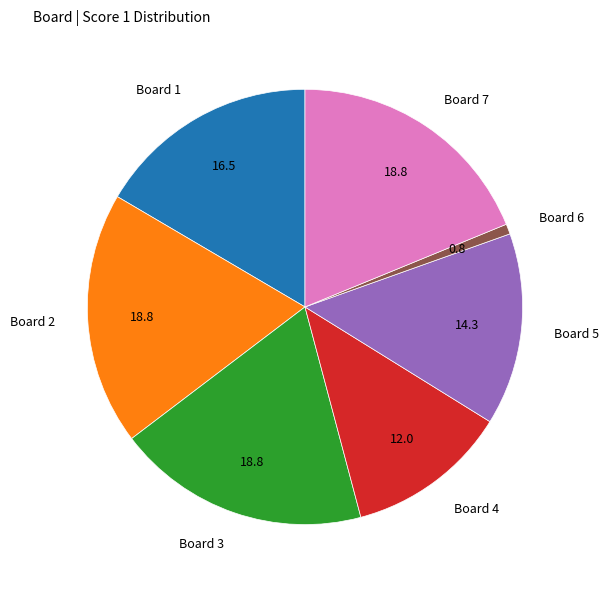

Which has a higher value, Board 1 or Board 5?

Board 1